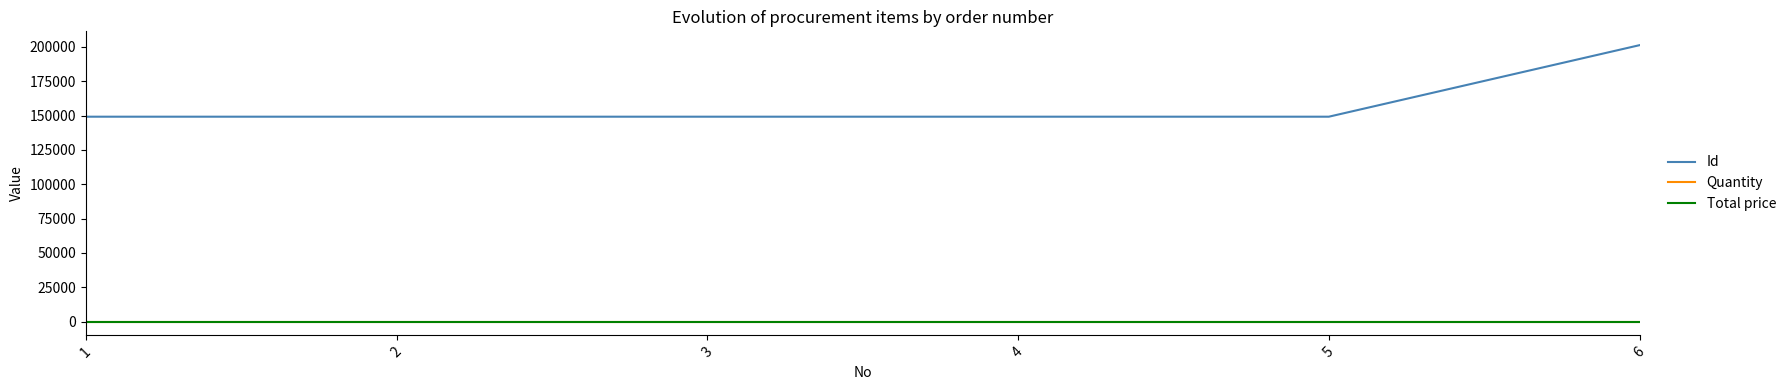

Is the value of Id at 6 greater than the value of Total price at 2?

Yes